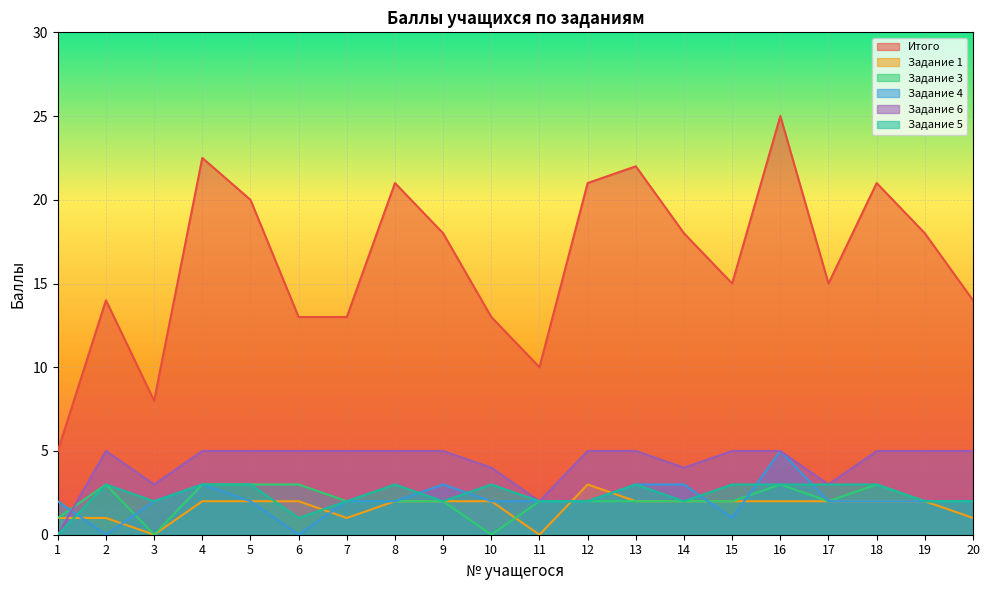

Read the Итого value at 5.

20.0